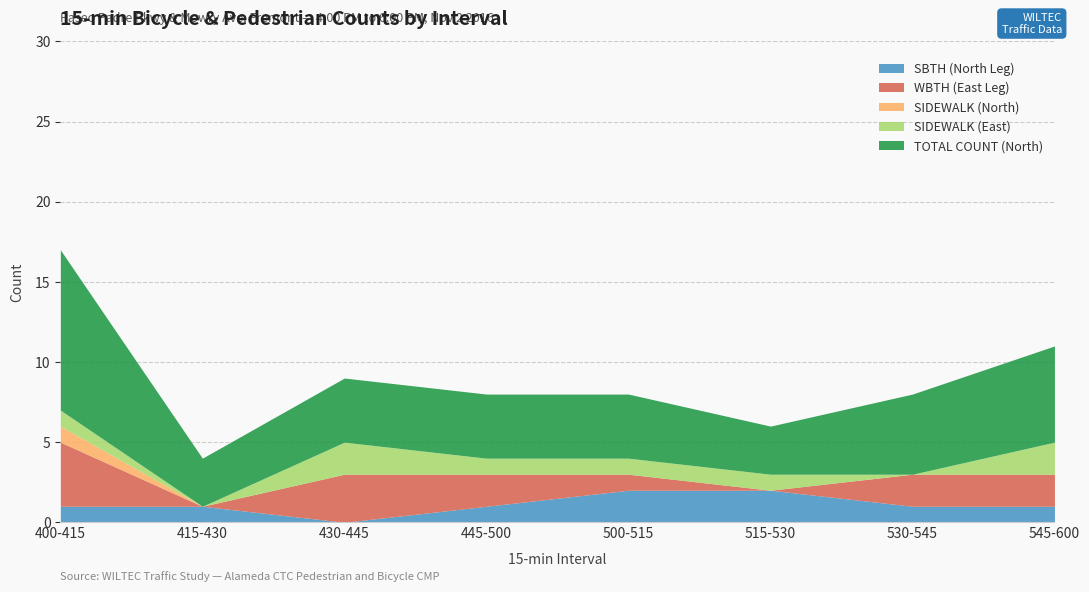

Which series ends up on top after the final intersection of SIDEWALK (East) and WBTH (East Leg)?

WBTH (East Leg)